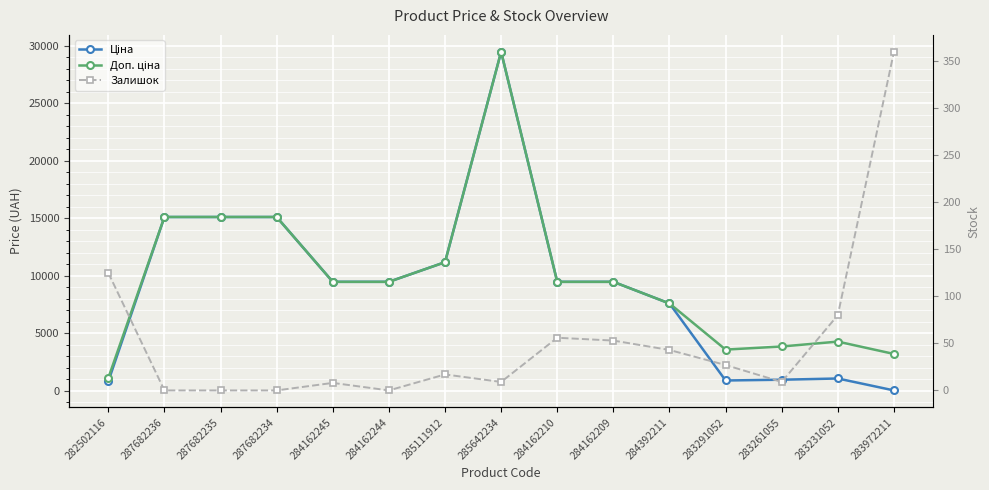

The value of Доп. ціна at 287682234 is 7924.6. True or false?

False